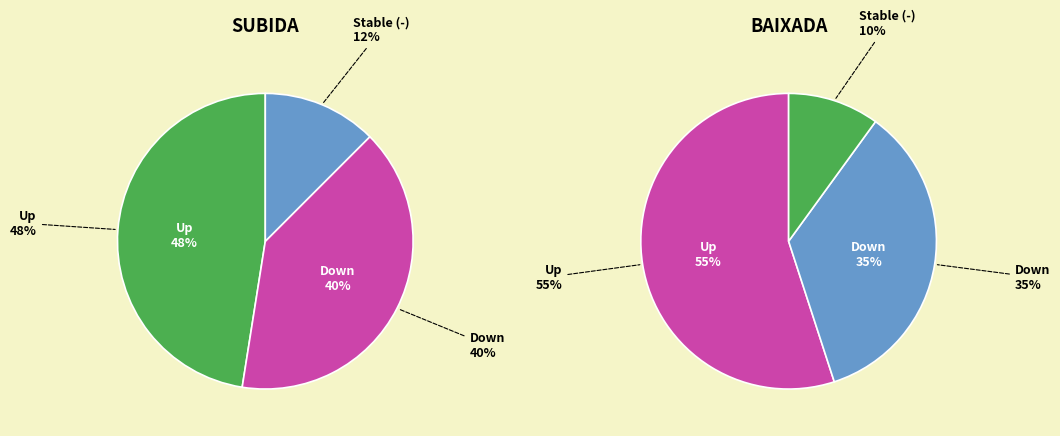

Is it true that up is 36% of the pie?

False